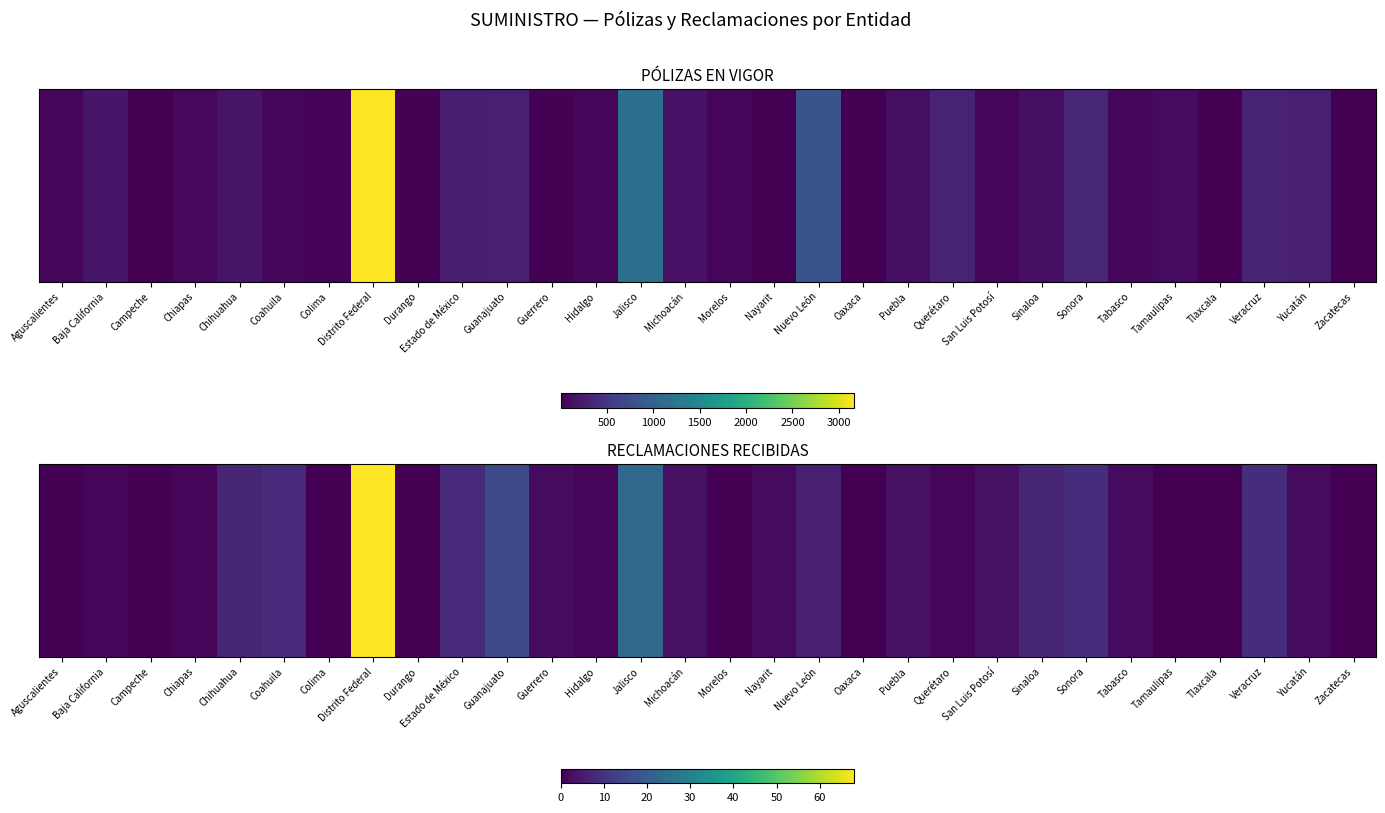

What is the change in value from Aguscalientes to Sinaloa?

+7